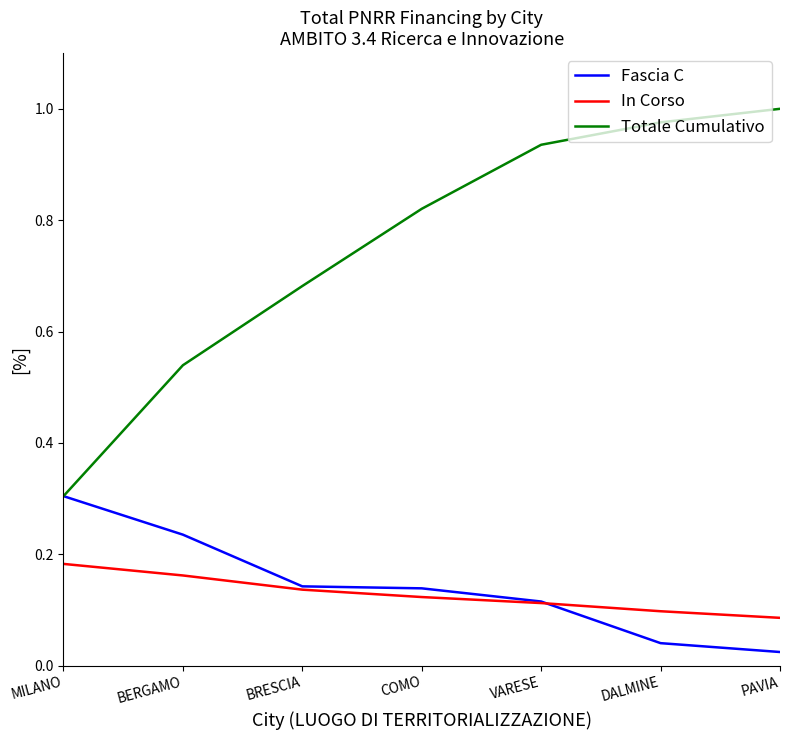

Which series changed the most between COMO and PAVIA?

Totale Cumulativo